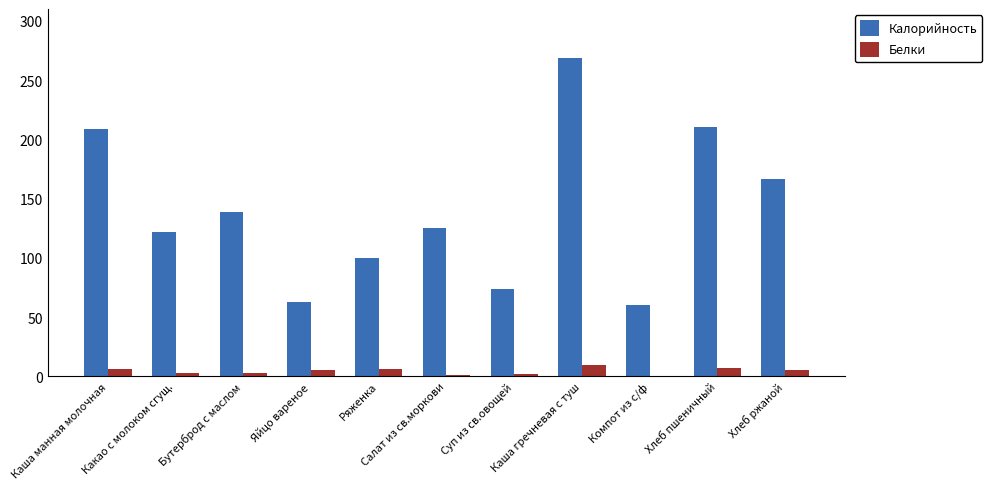

What is the sum of all Белки values?

48.2